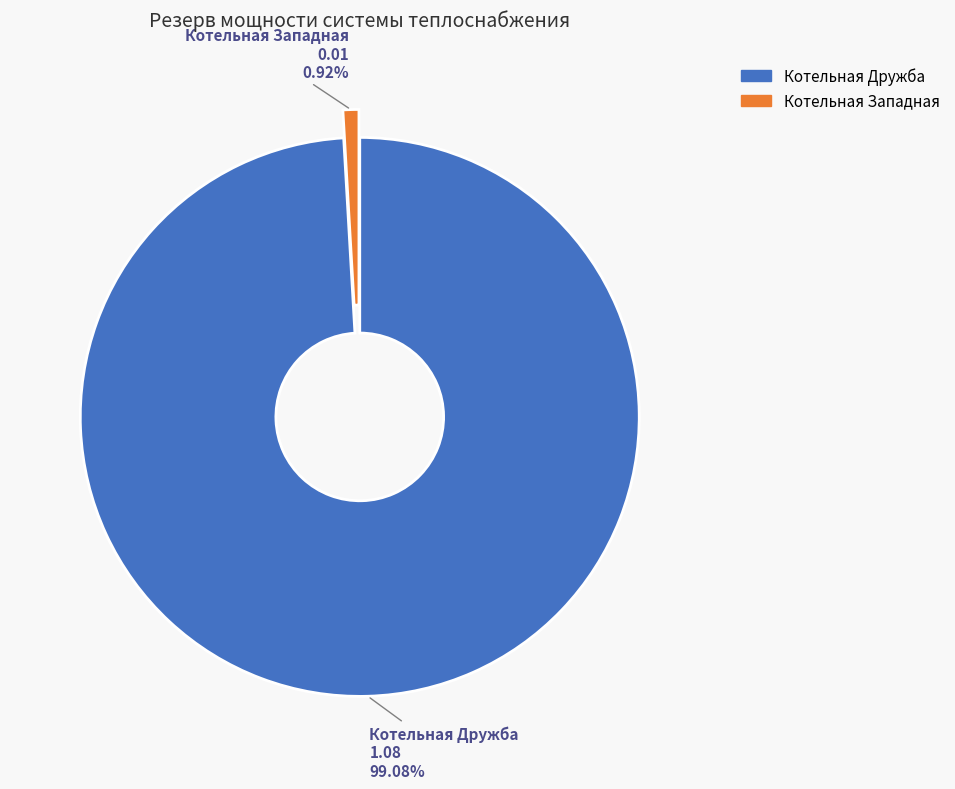

How many segments does this pie chart have?

2